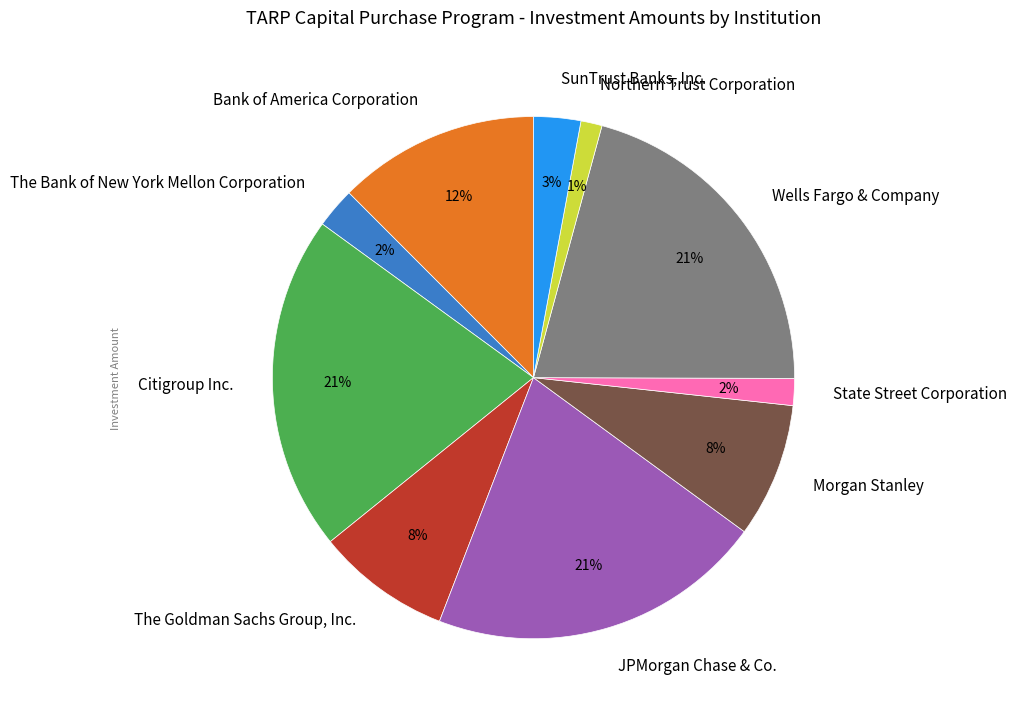

To the nearest percent, what percentage of the pie is State Street Corporation?

2%